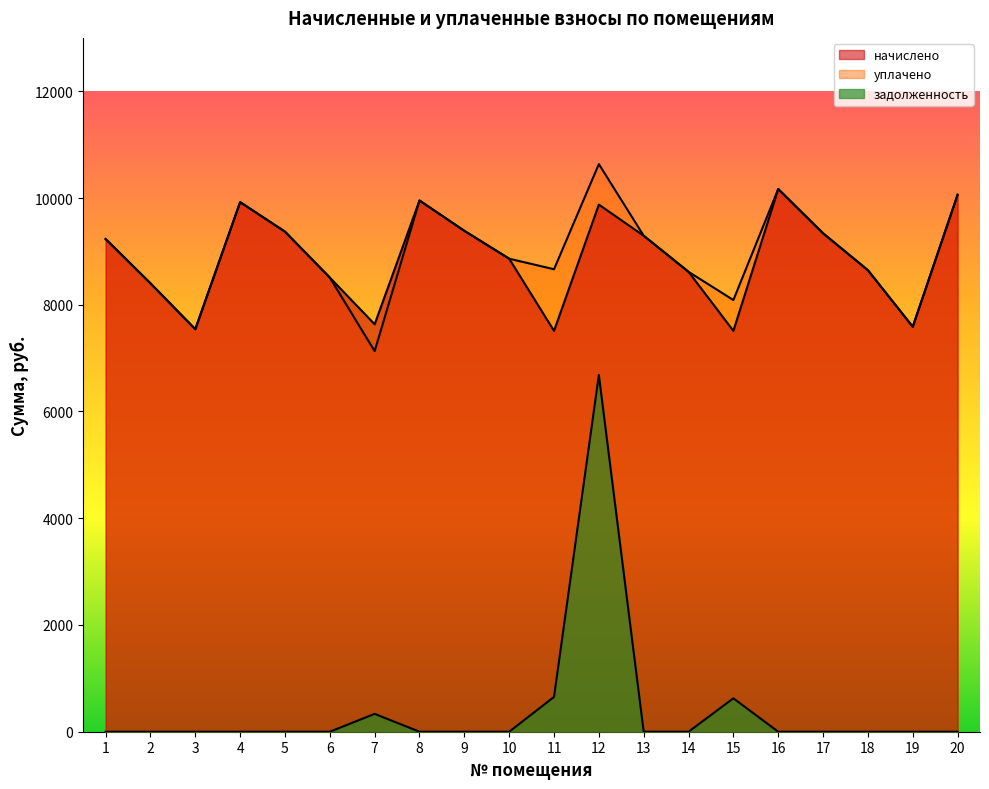

What is the average value of the начислено series?

8871.2